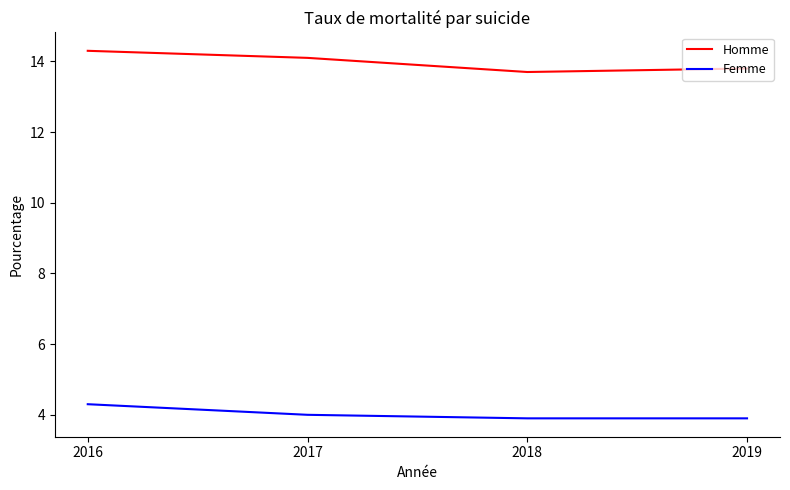

The value of Femme at 2018 is 3.9. True or false?

True